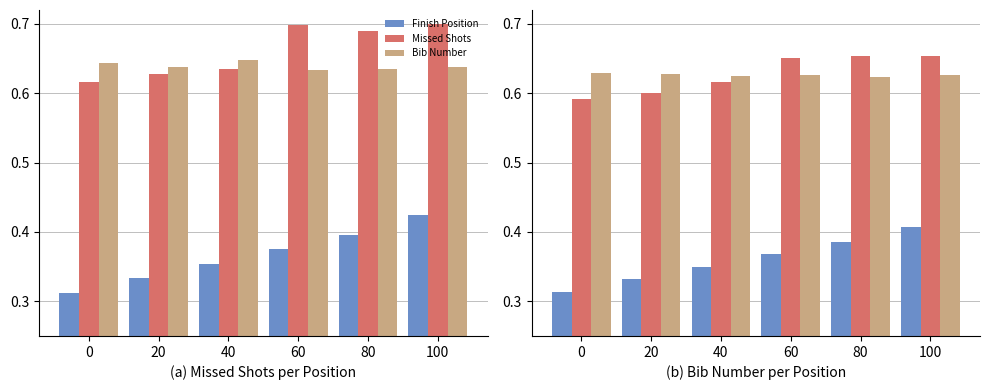

Where is Bib Number nearest to the value 0?

80